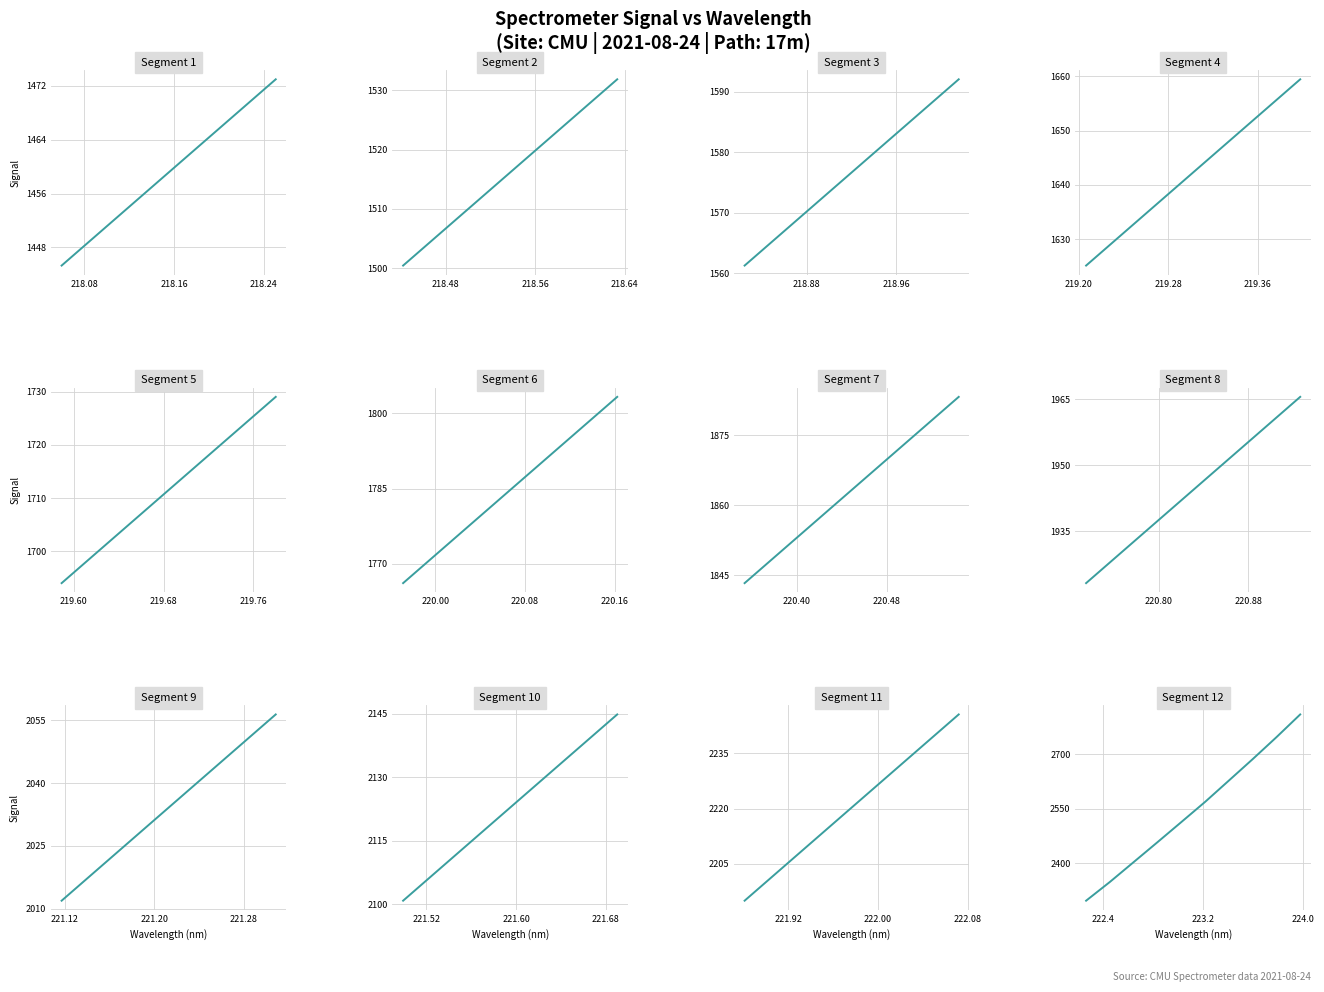

What is the difference between the maximum and minimum values?

512.4